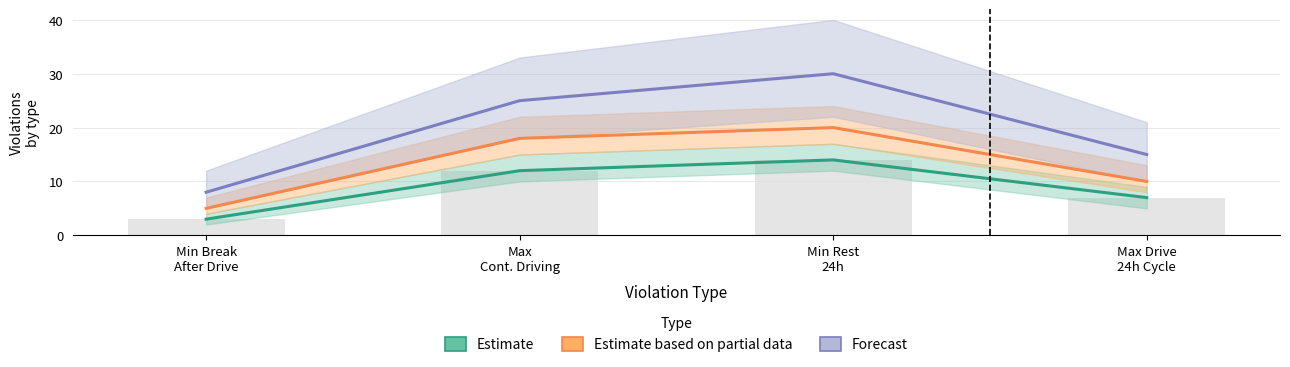

Reading right to left, extract all data points from this chart.

Estimate: Max Drive
24h Cycle=7	Min Rest
24h=14	Max
Cont. Driving=12	Min Break
After Drive=3
Estimate based on partial data: Max Drive
24h Cycle=10	Min Rest
24h=20	Max
Cont. Driving=18	Min Break
After Drive=5
Forecast: Max Drive
24h Cycle=15	Min Rest
24h=30	Max
Cont. Driving=25	Min Break
After Drive=8